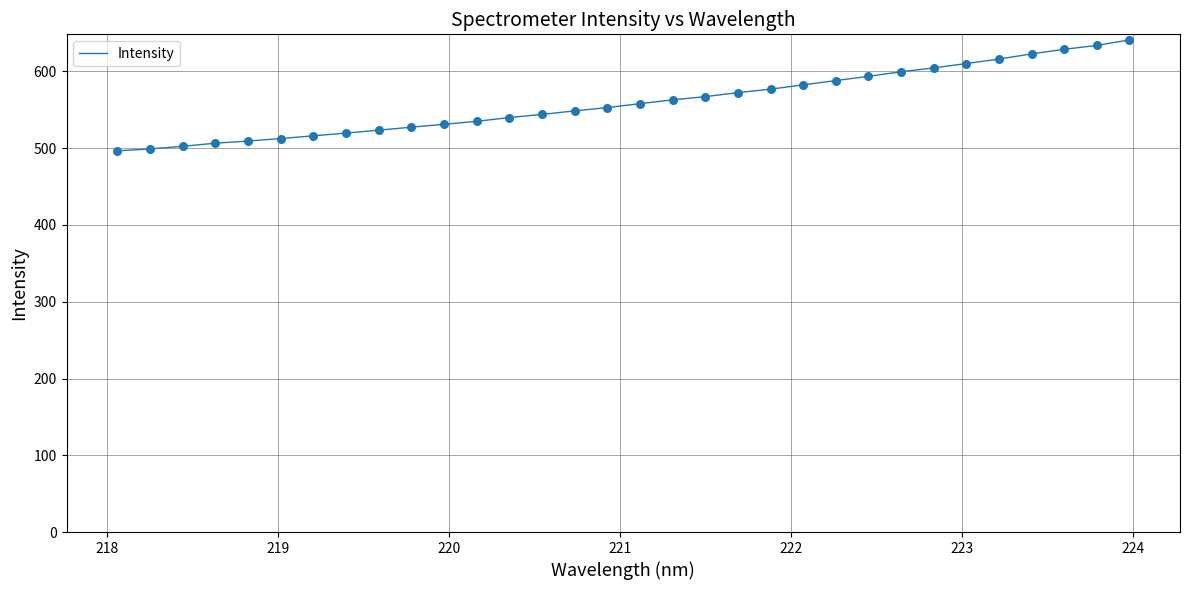

What is the greatest value displayed?

641.1